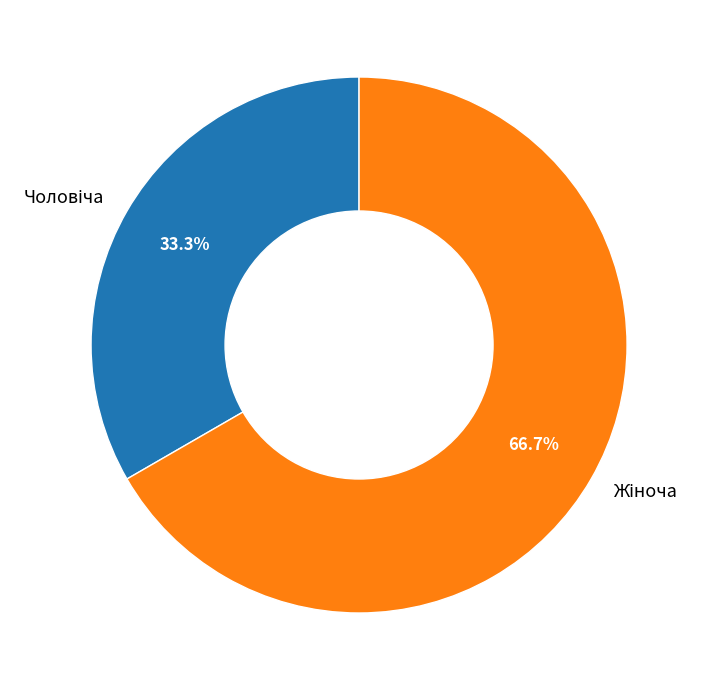

Count the number of slices in the pie.

2